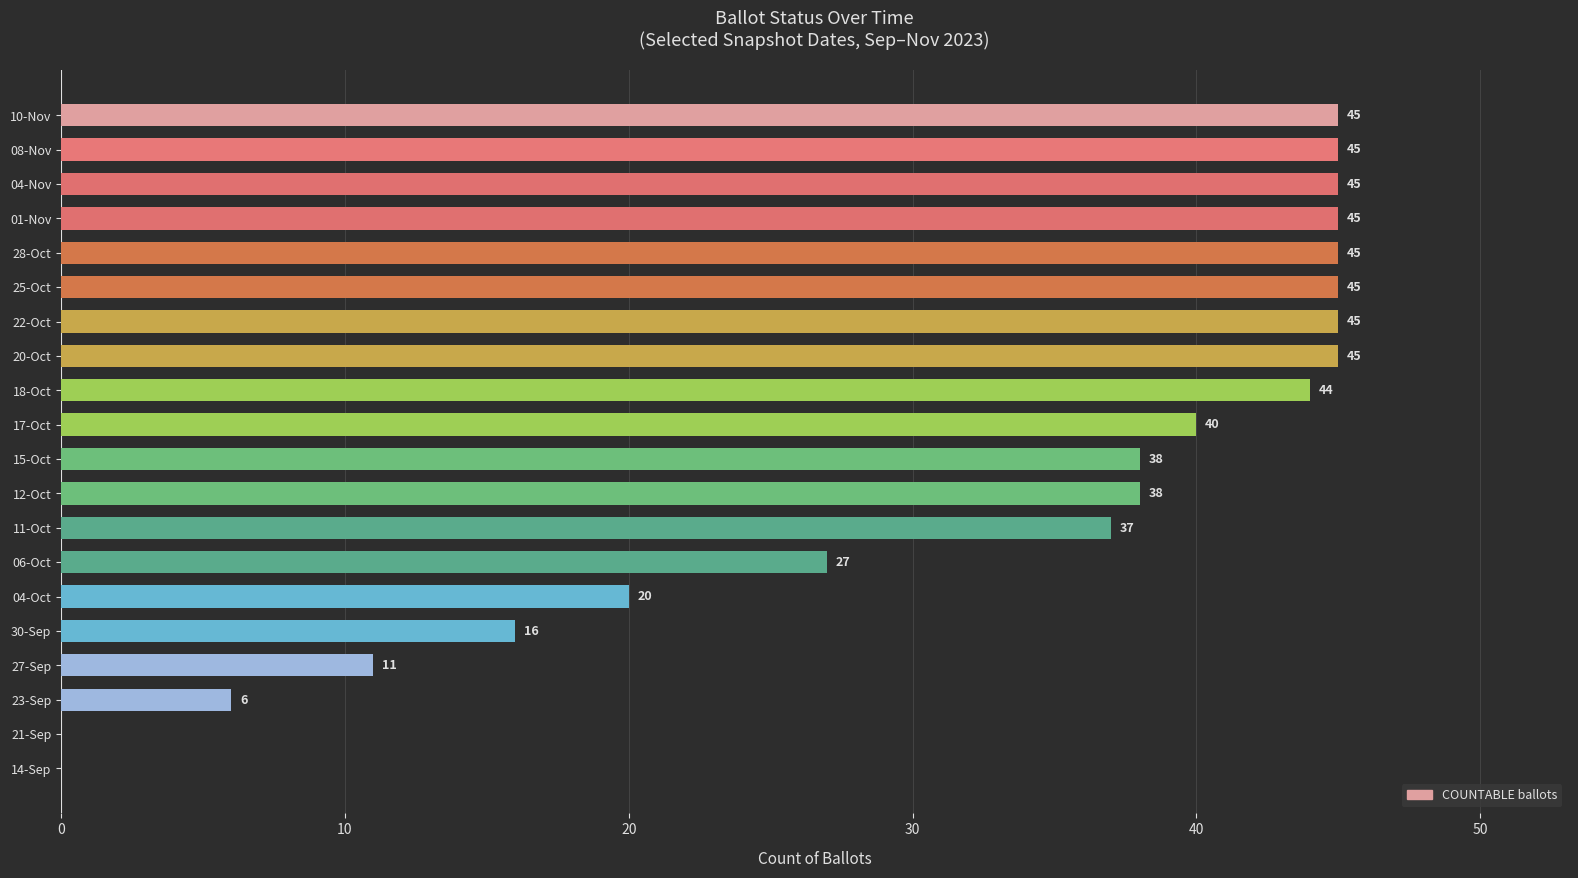

What is the sum of all values?

637